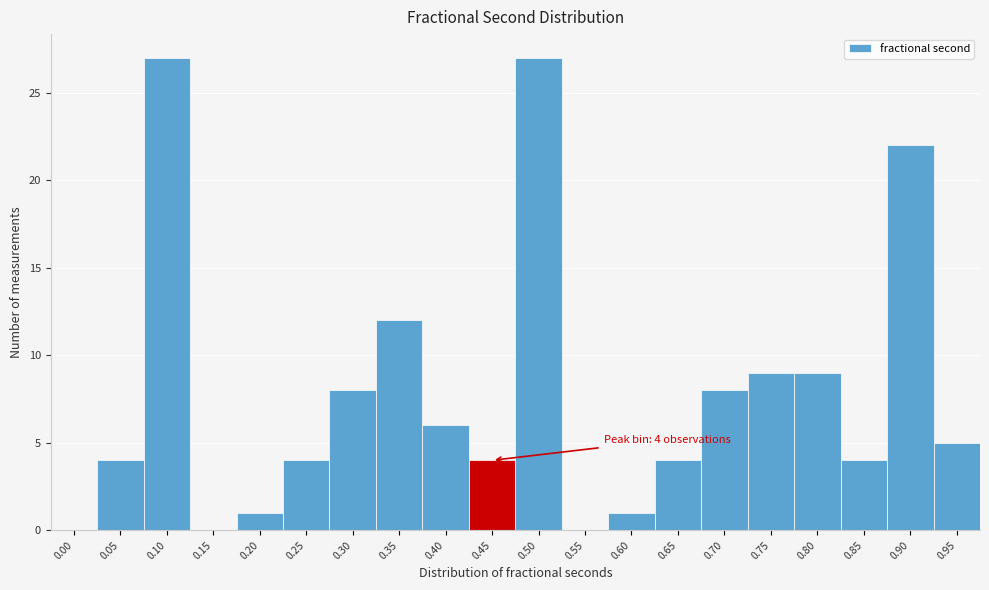

Reading left to right, transcribe all the data shown in this chart.

0.00=0	0.05=4	0.10=27	0.15=0	0.20=1	0.25=4	0.30=8	0.35=12	0.40=6	0.45=4	0.50=27	0.55=0	0.60=1	0.65=4	0.70=8	0.75=9	0.80=9	0.85=4	0.90=22	0.95=5